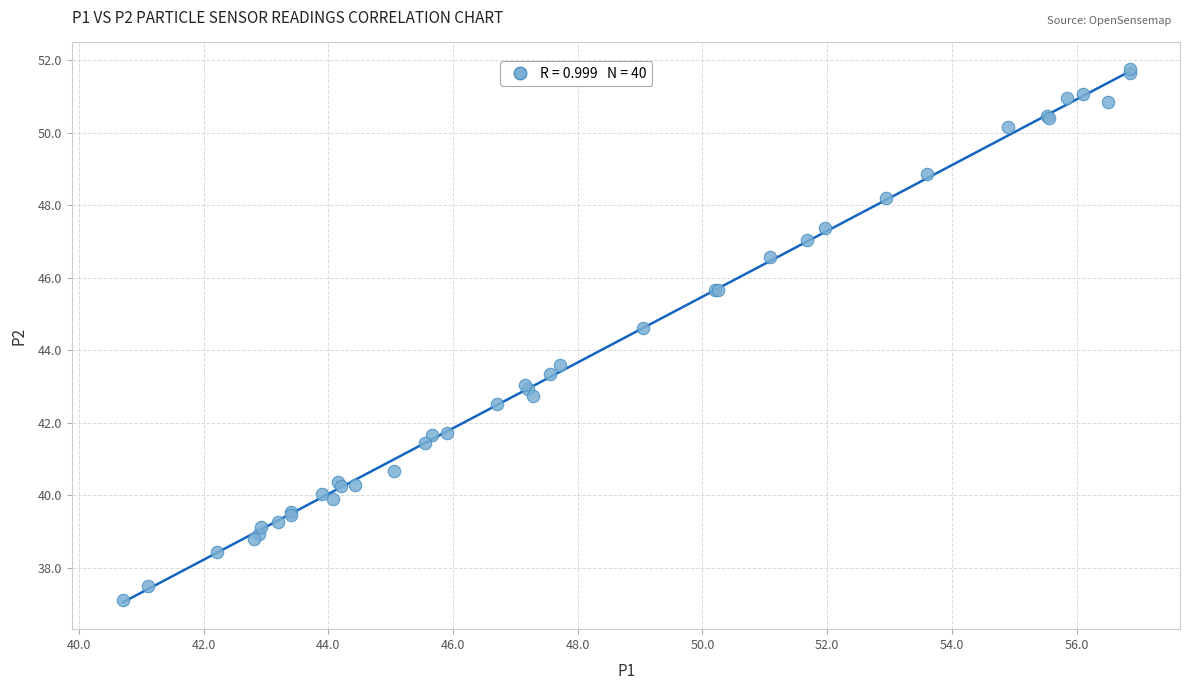

What Y value in the scatter plot is closest to 44?

43.6